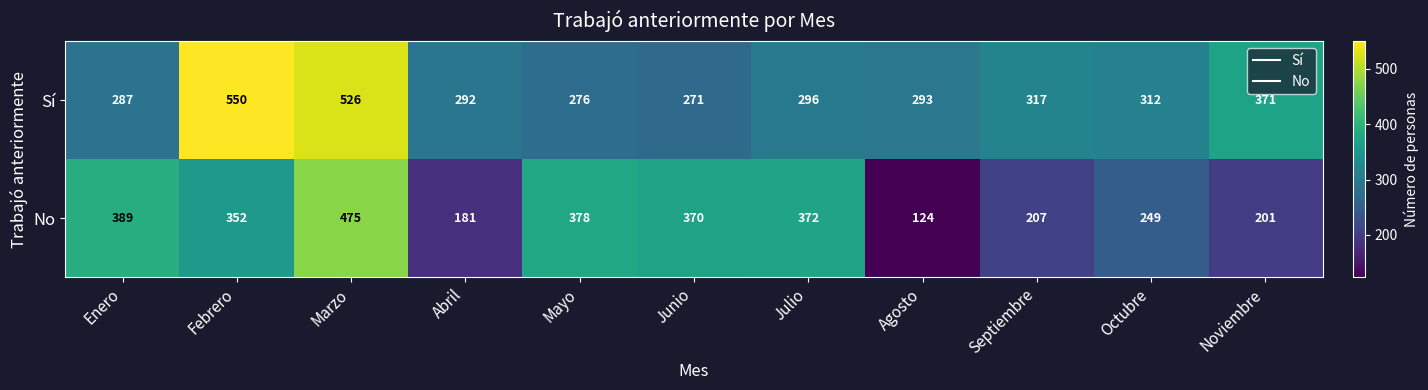

What is the smallest value displayed?

124